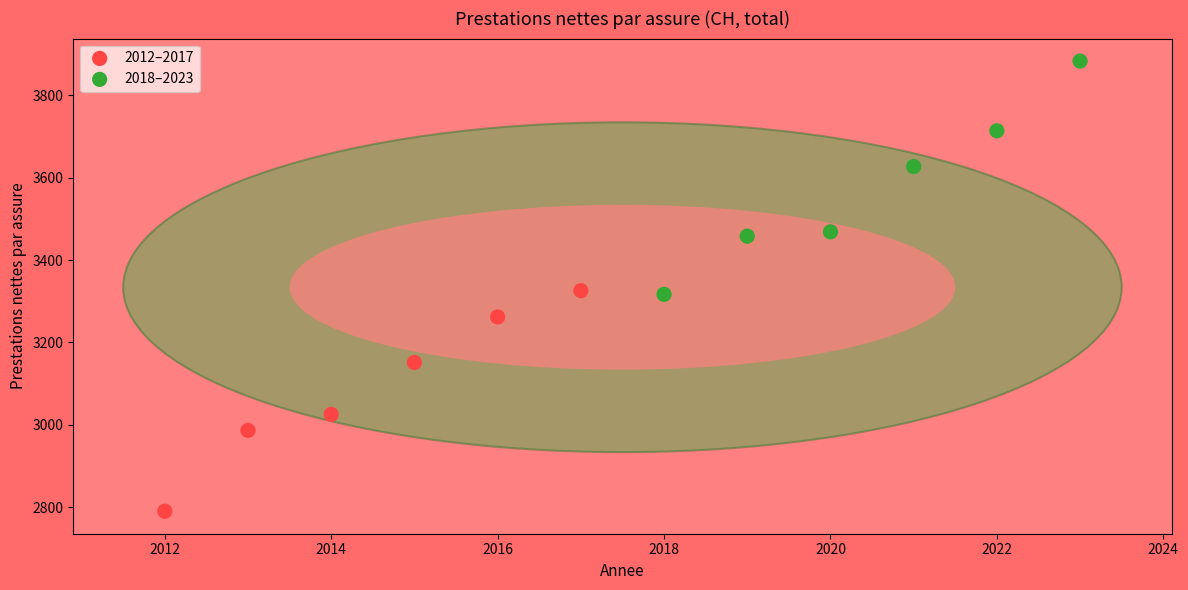

Which series contains the highest Y value?

2018–2023